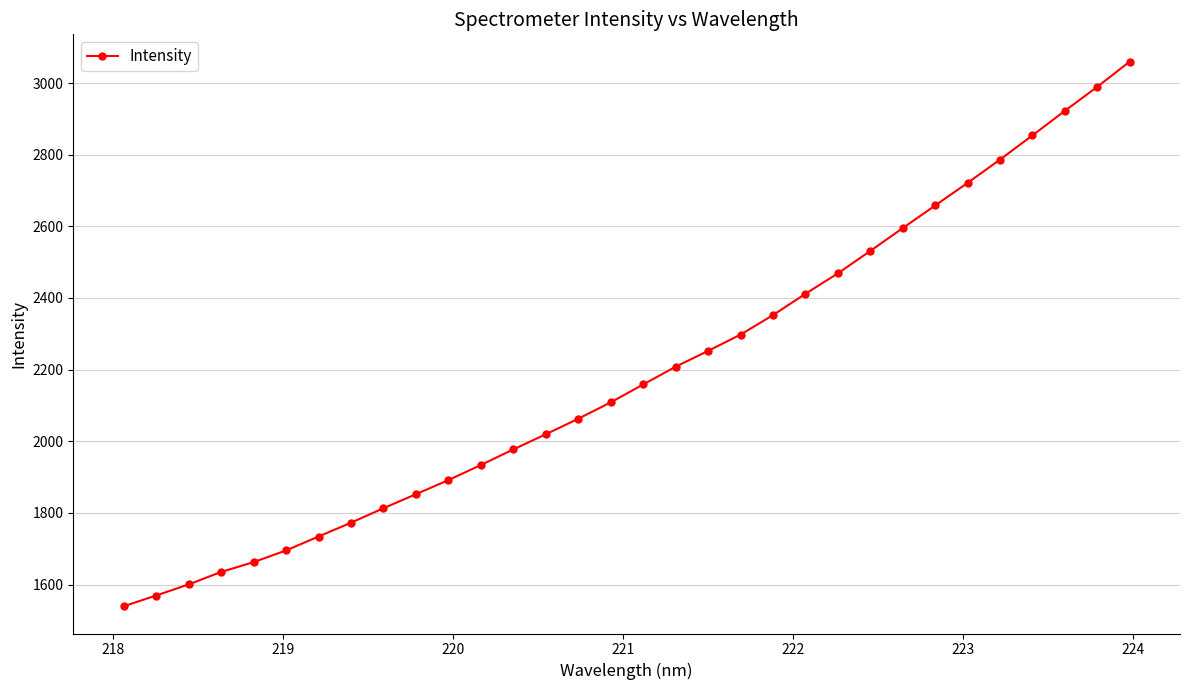

What is the value of the 16th point from the left?

2108.7